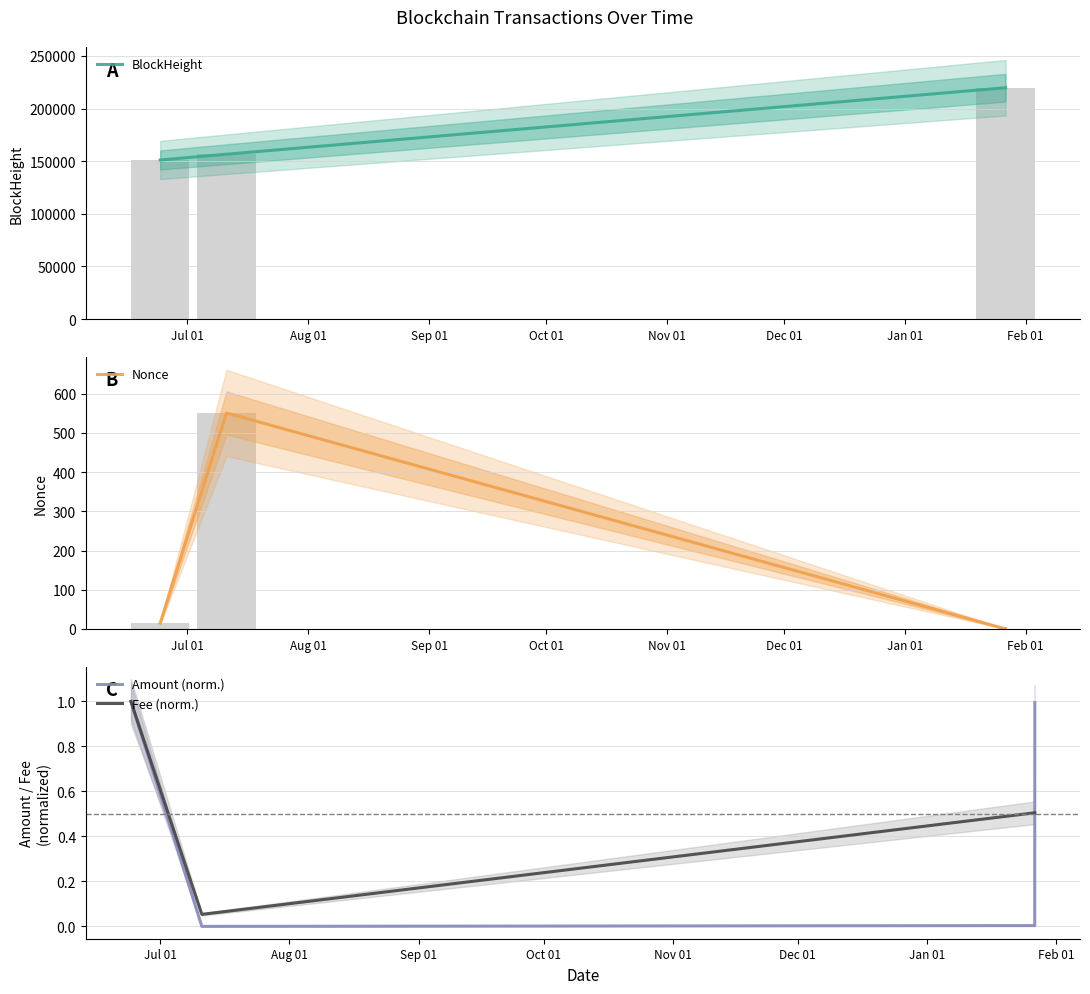

The Amount (norm.) series shows 0.0 at Aug 01. True or false?

False